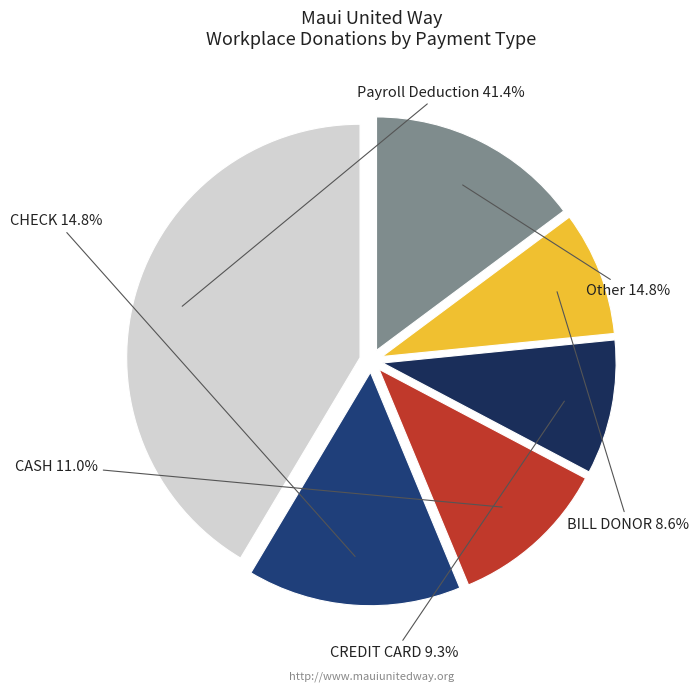

True or false: BILL DONOR accounts for 9% of the total.

True